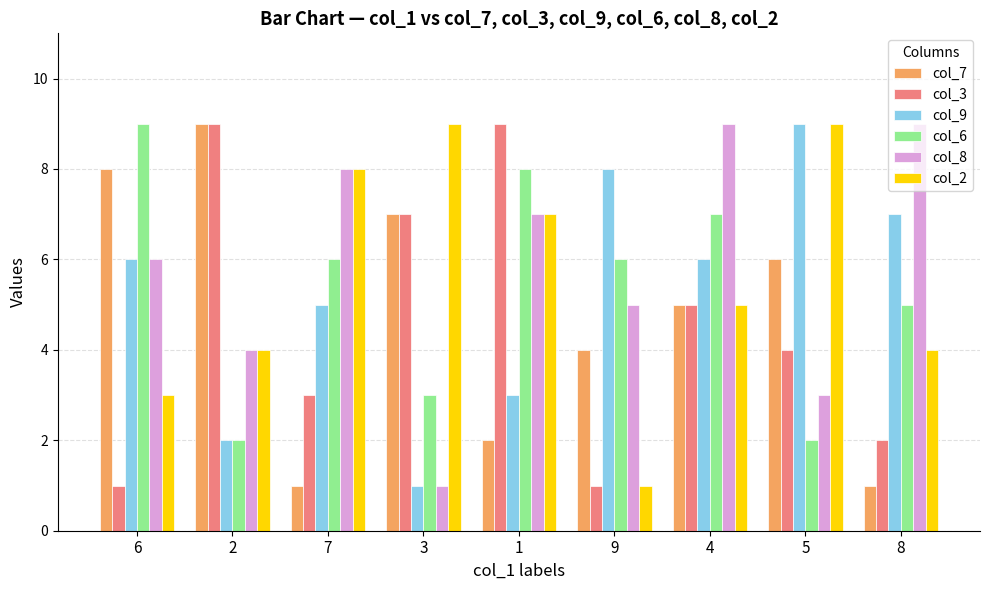

Is the value of col_8 at 5 greater than the value of col_6 at 8?

No